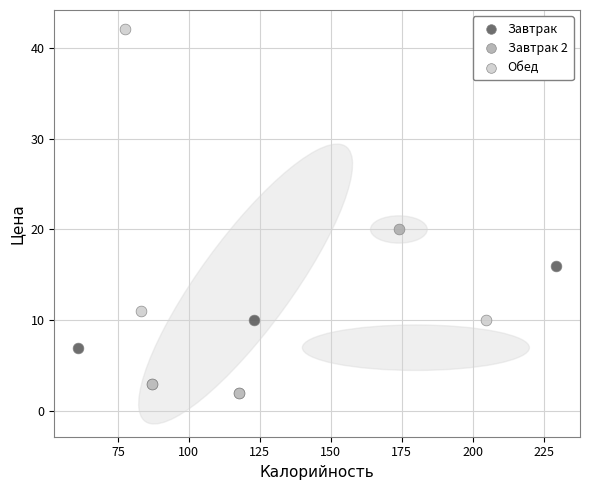

What are all the series names shown in the legend?

Завтрак, Завтрак 2, Обед